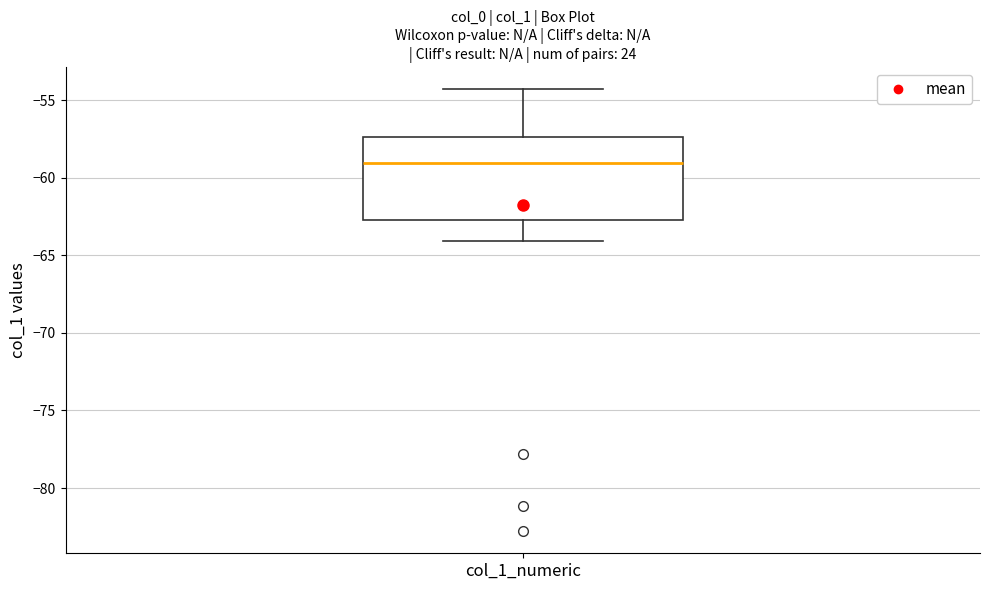

Where is the upper edge of the box for col_1_numeric on the y-axis? The values are not printed on the chart, so give them approximately, as read against the axis.

-57.5